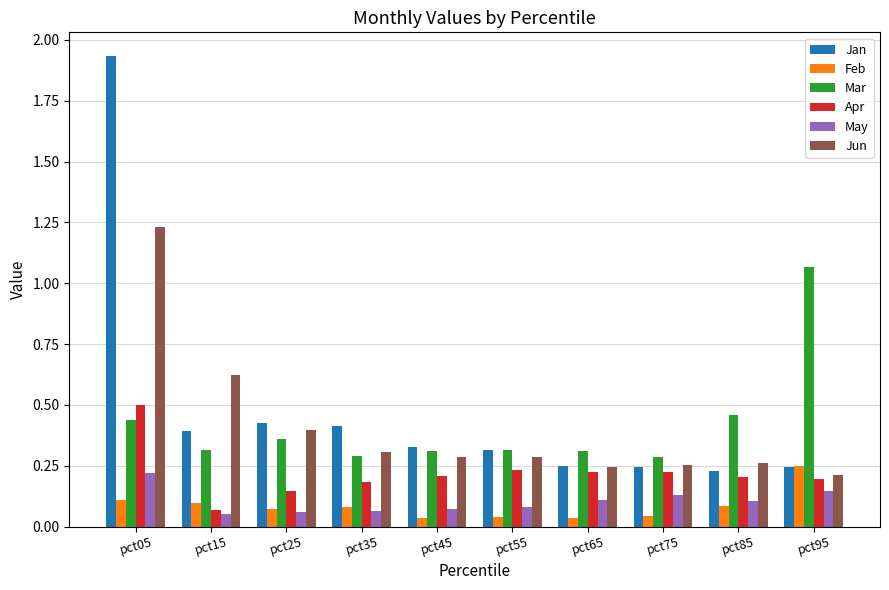

Does the chart contain stacked bars?

No